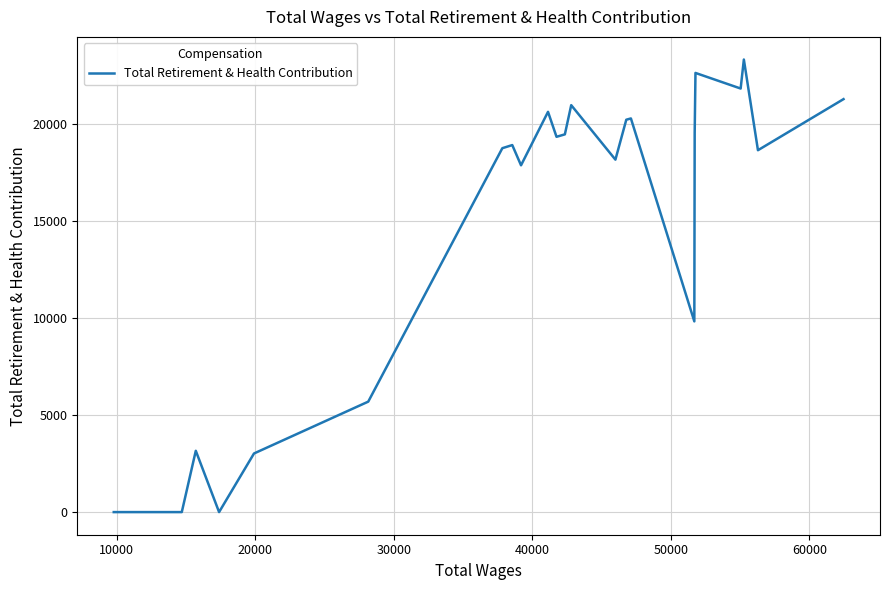

What is the sum of all values?

343494